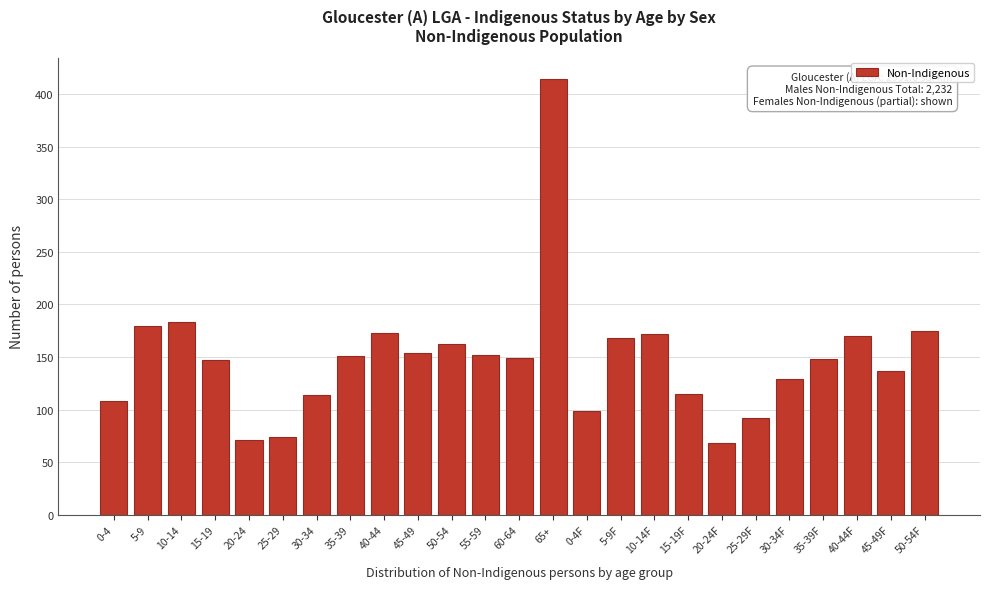

Is it true that the value at 20-24 is 119?

False